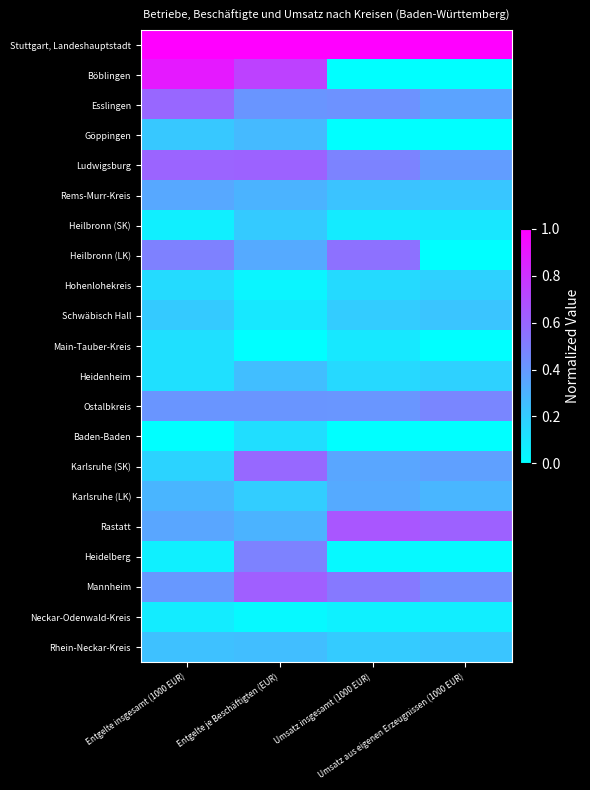

What is the spread (max minus min) of values at Umsatz aus eigenen Erzeugnissen (1000 EUR)?

1.0